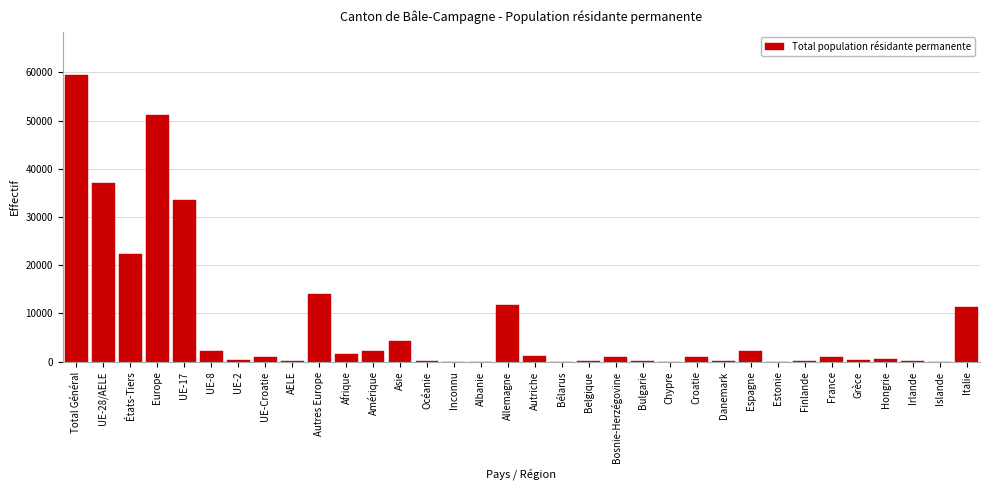

What is the maximum value shown in the chart?

59445